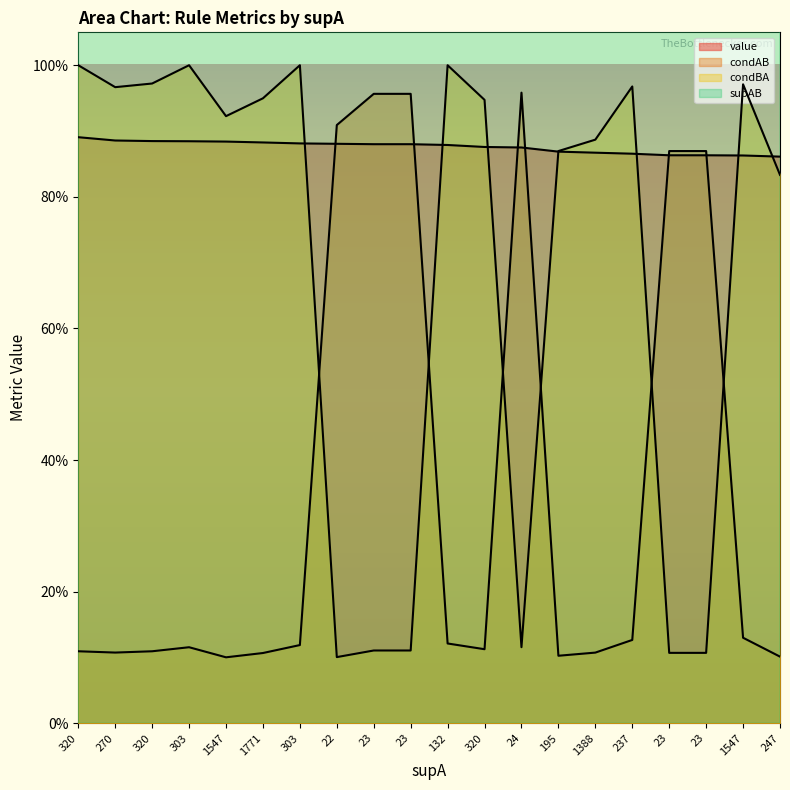

At which label does condBA reach its peak?

320